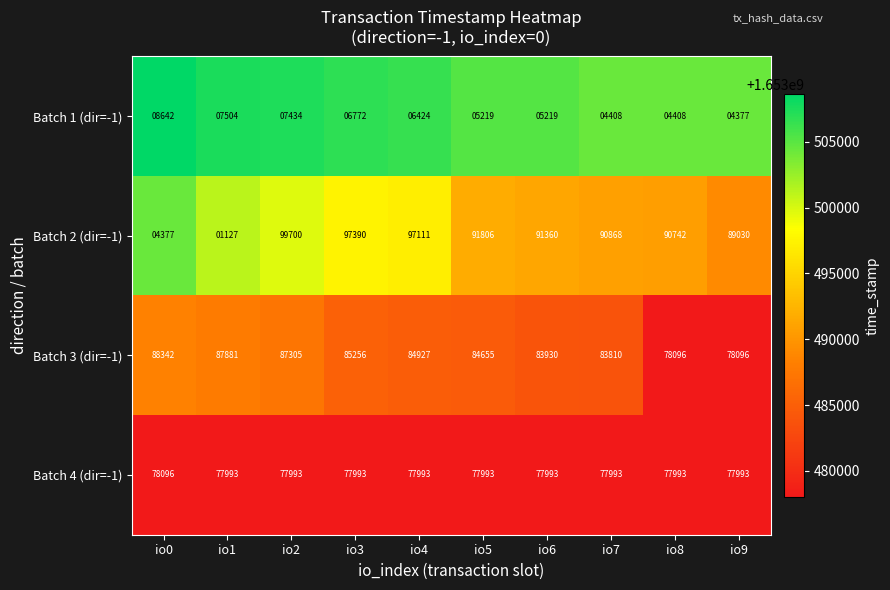

Which series has the largest range (max minus min)?

Batch 2 (dir=-1)